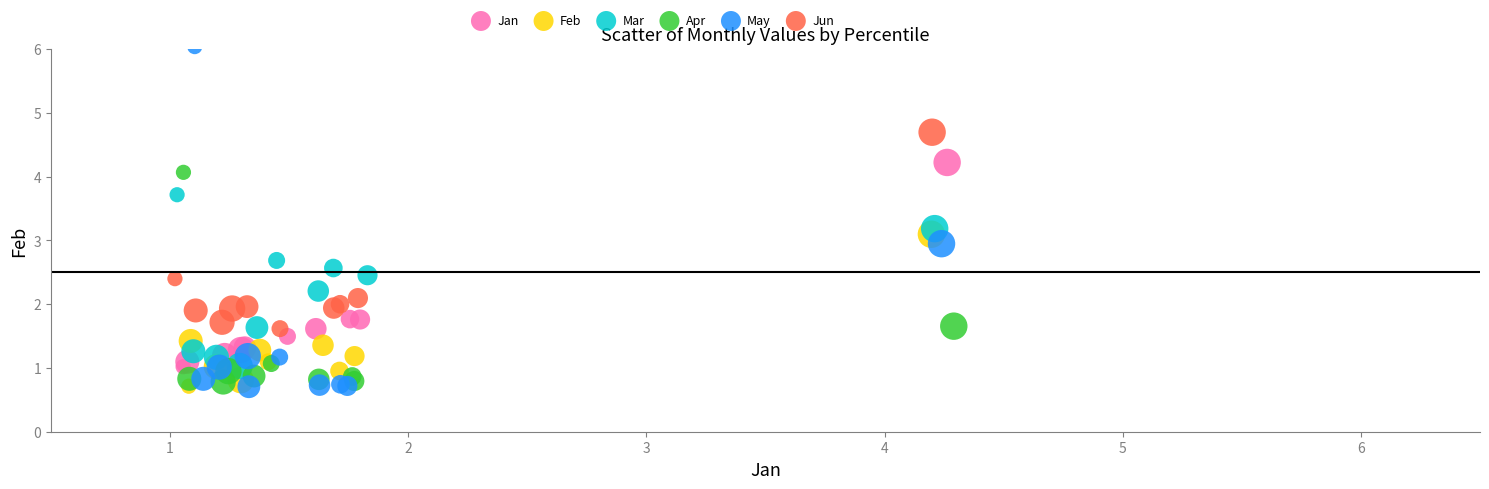

Which series reaches the maximum Y coordinate?

May